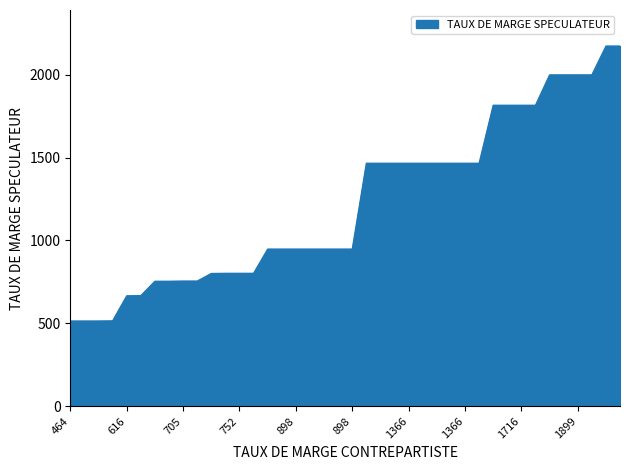

What is the difference between the maximum and minimum values?

1659